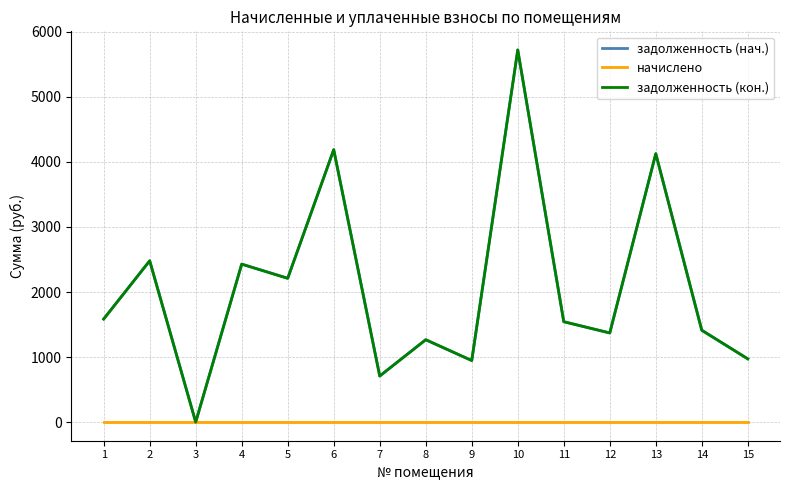

Does the chart display data point markers on the line(s)?

No